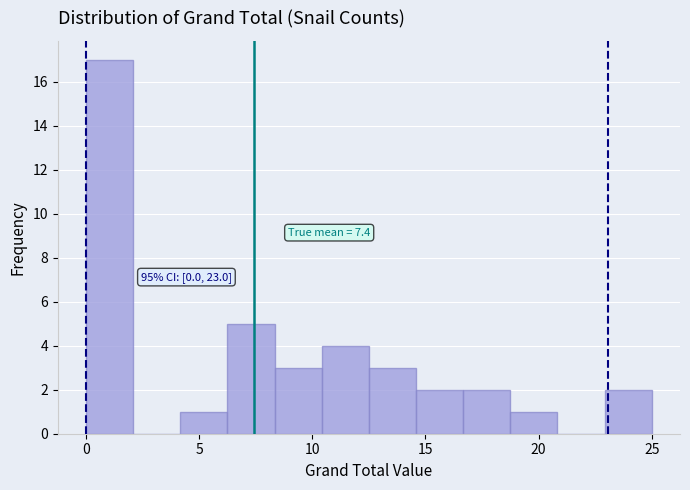

Which range on the x-axis has the tallest bar?

0.0 to 2.0